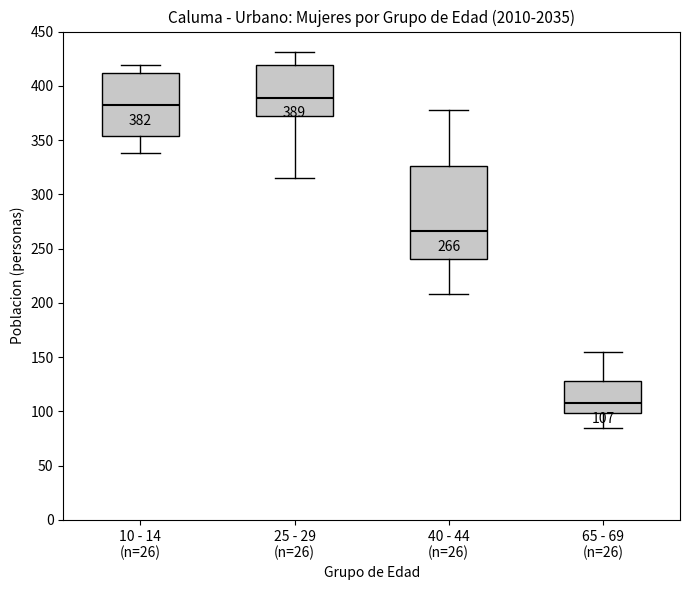

Which box is the tallest, from its lower edge to its upper edge?

40 - 44 (n=26)